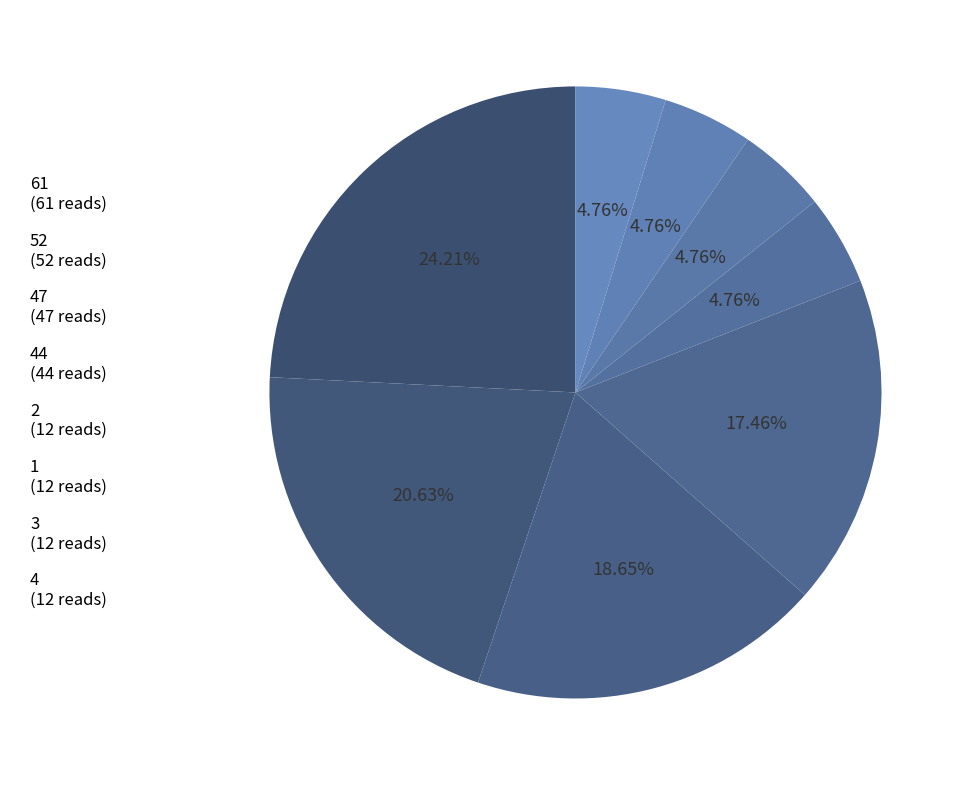

How many slices are in this pie chart?

8